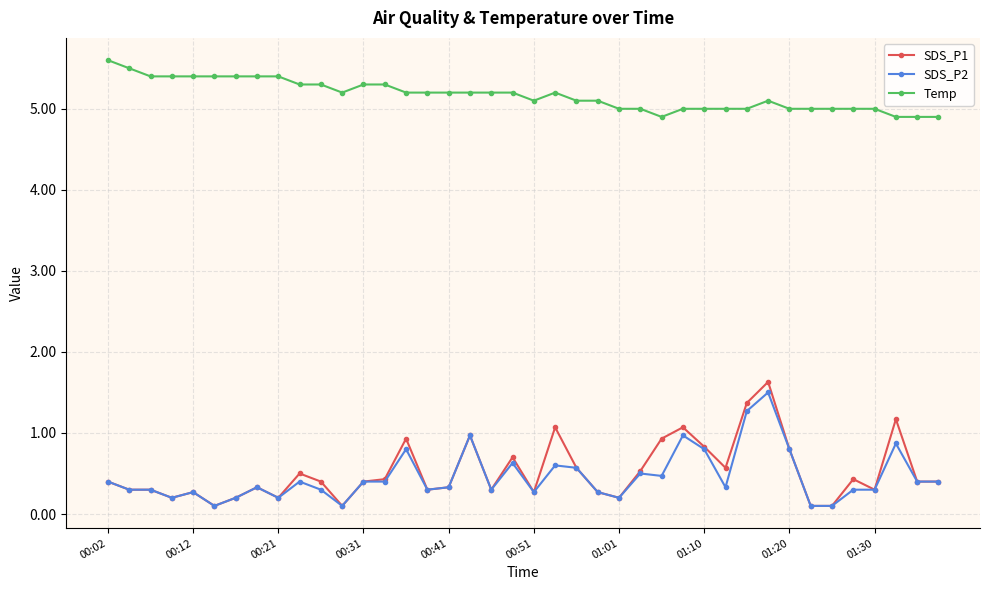

What is the minimum value for Temp?

4.9